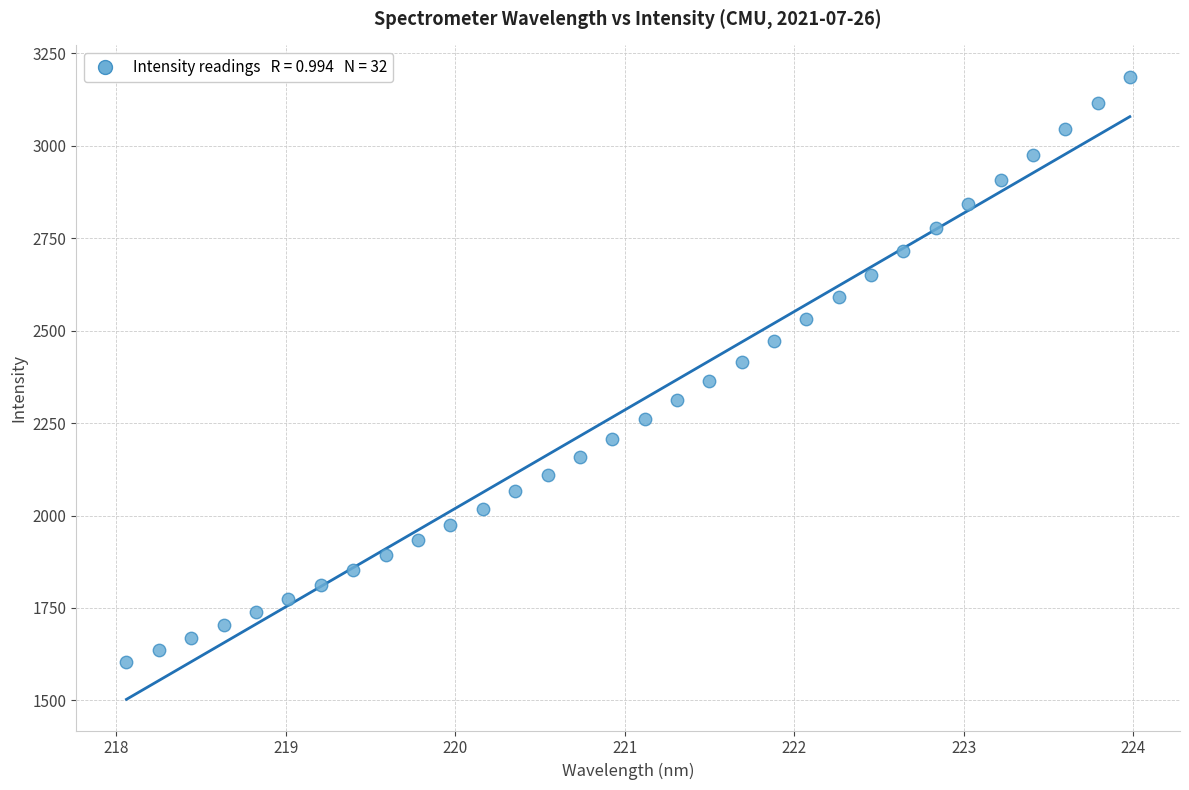

What is the range of Y values (max minus min)?

1582.6